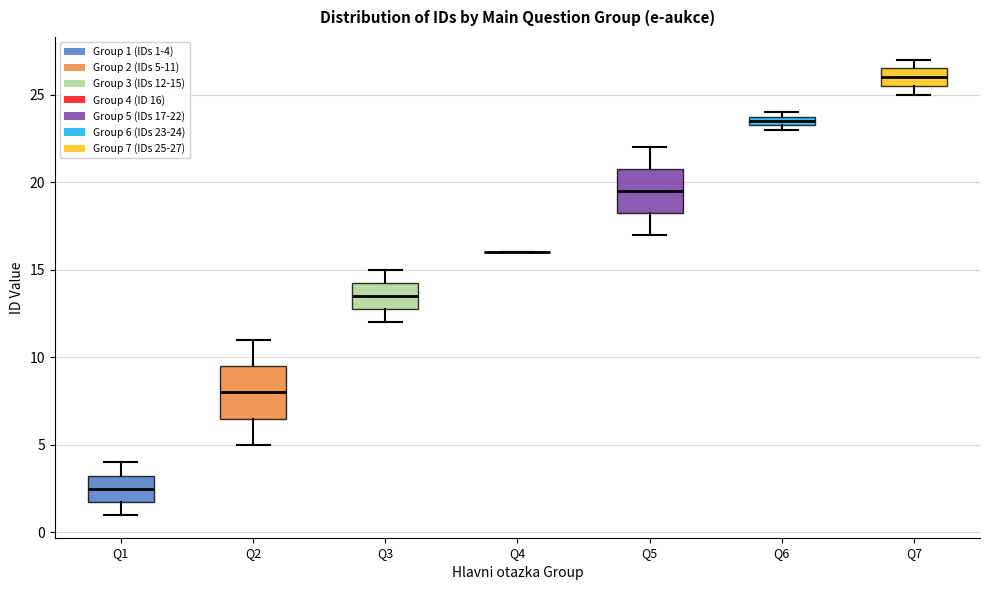

Where is the upper edge of the box for Q7 on the y-axis? The values are not printed on the chart, so give them approximately, as read against the axis.

26.5